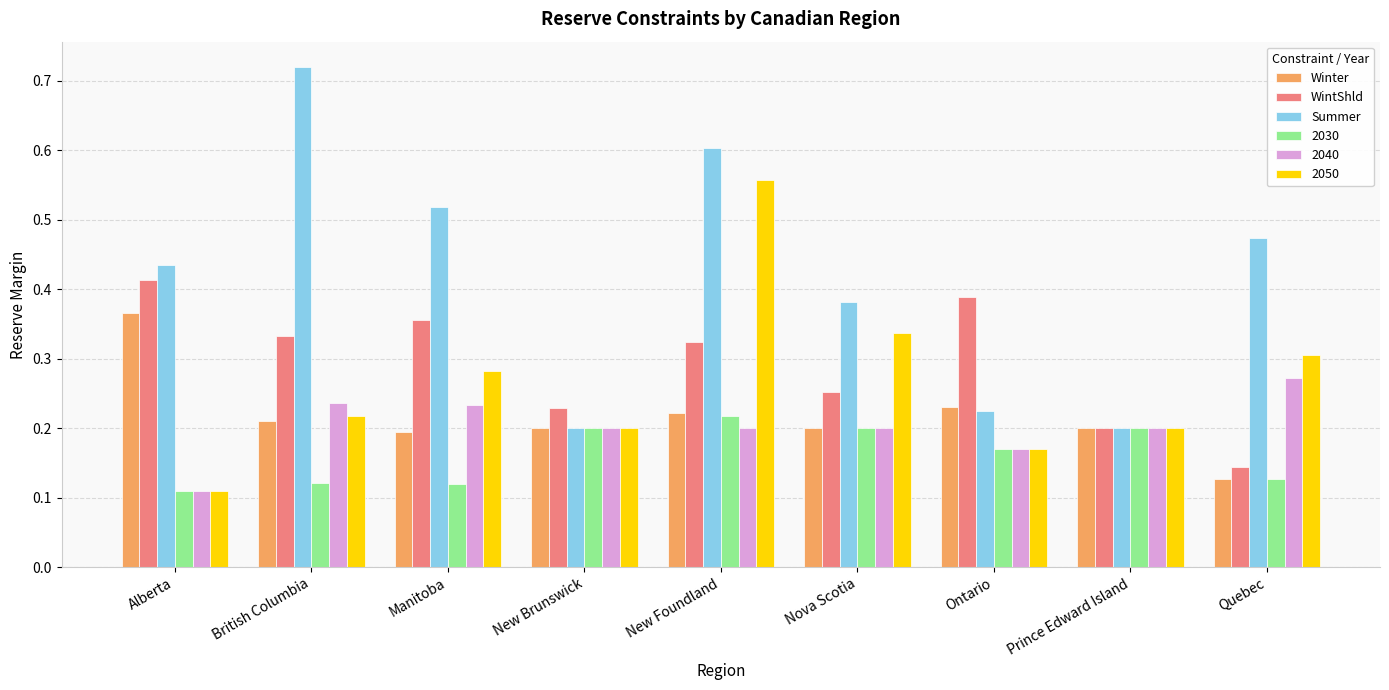

What is the sum of all Winter values?

2.0